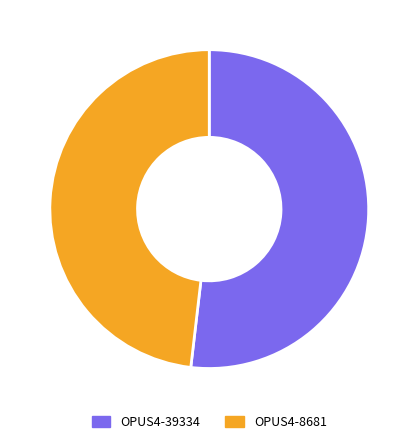

To the nearest percent, what percentage of the pie is OPUS4-8681?

48%